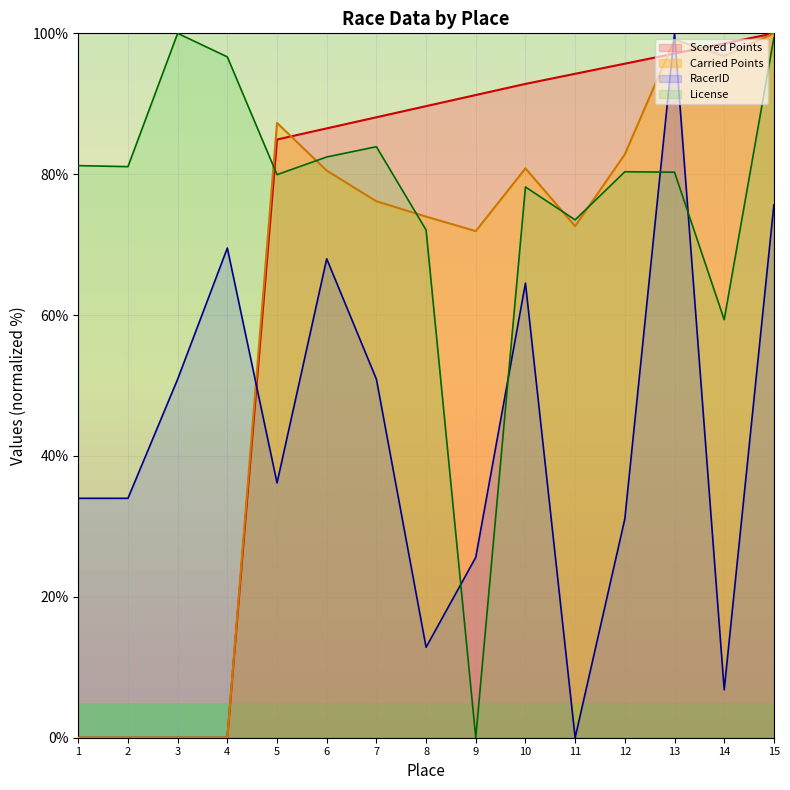

At how many categories does at least one series exceed 34?

15